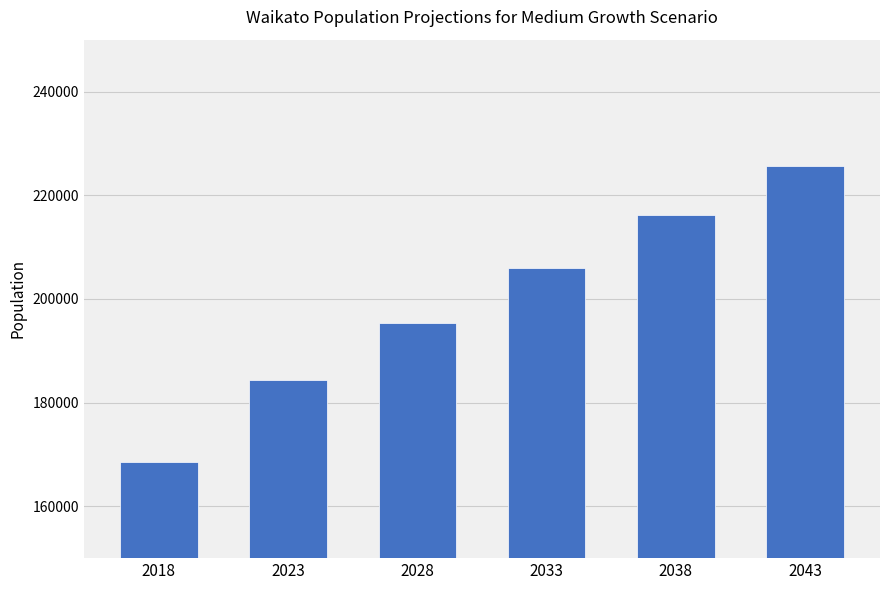

Reading right to left, transcribe all the data shown in this chart.

2043=225598	2038=216116	2033=206038	2028=195445	2023=184374	2018=168600